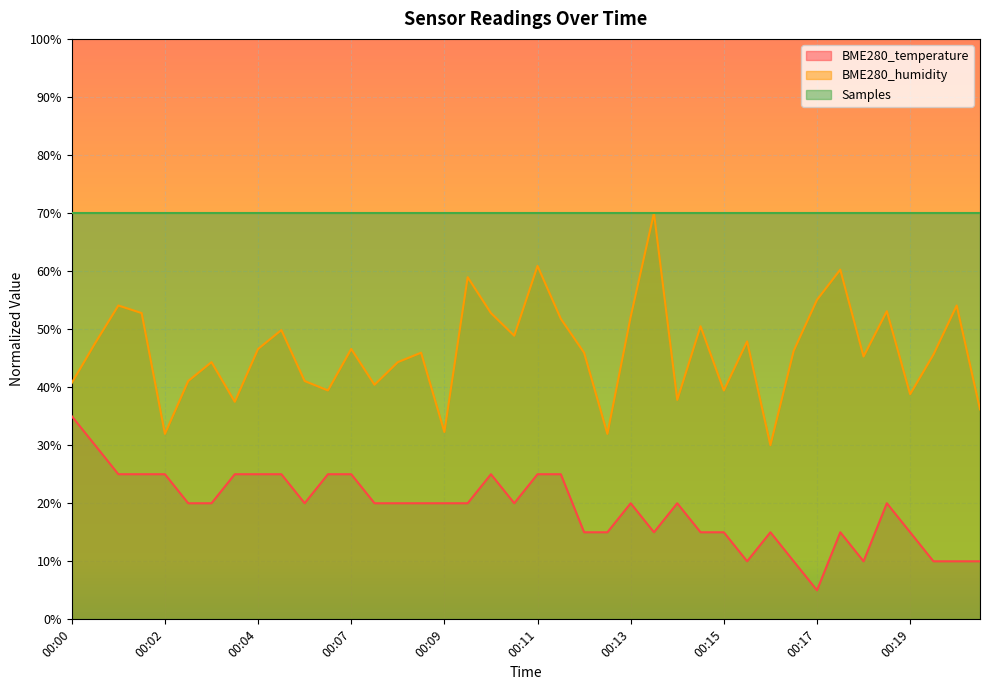

True or false: BME280_temperature and BME280_humidity intersect in this chart.

False